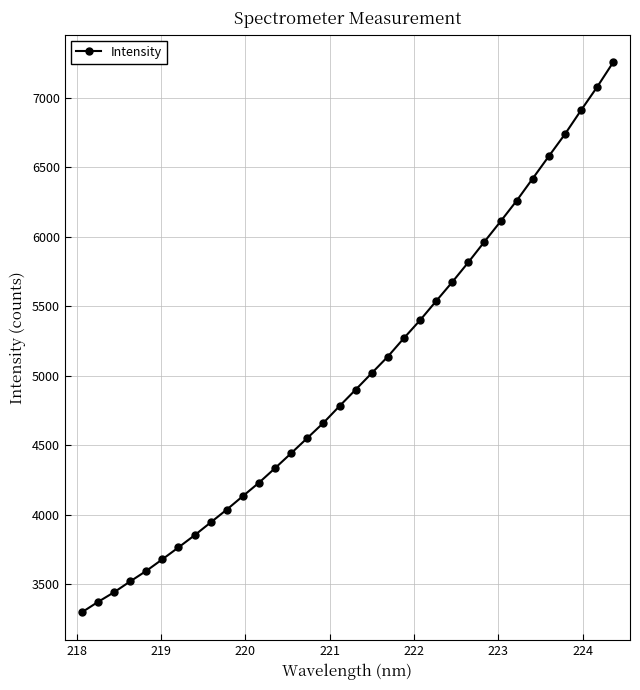

What is the value of the 1st point from the left?

3295.8